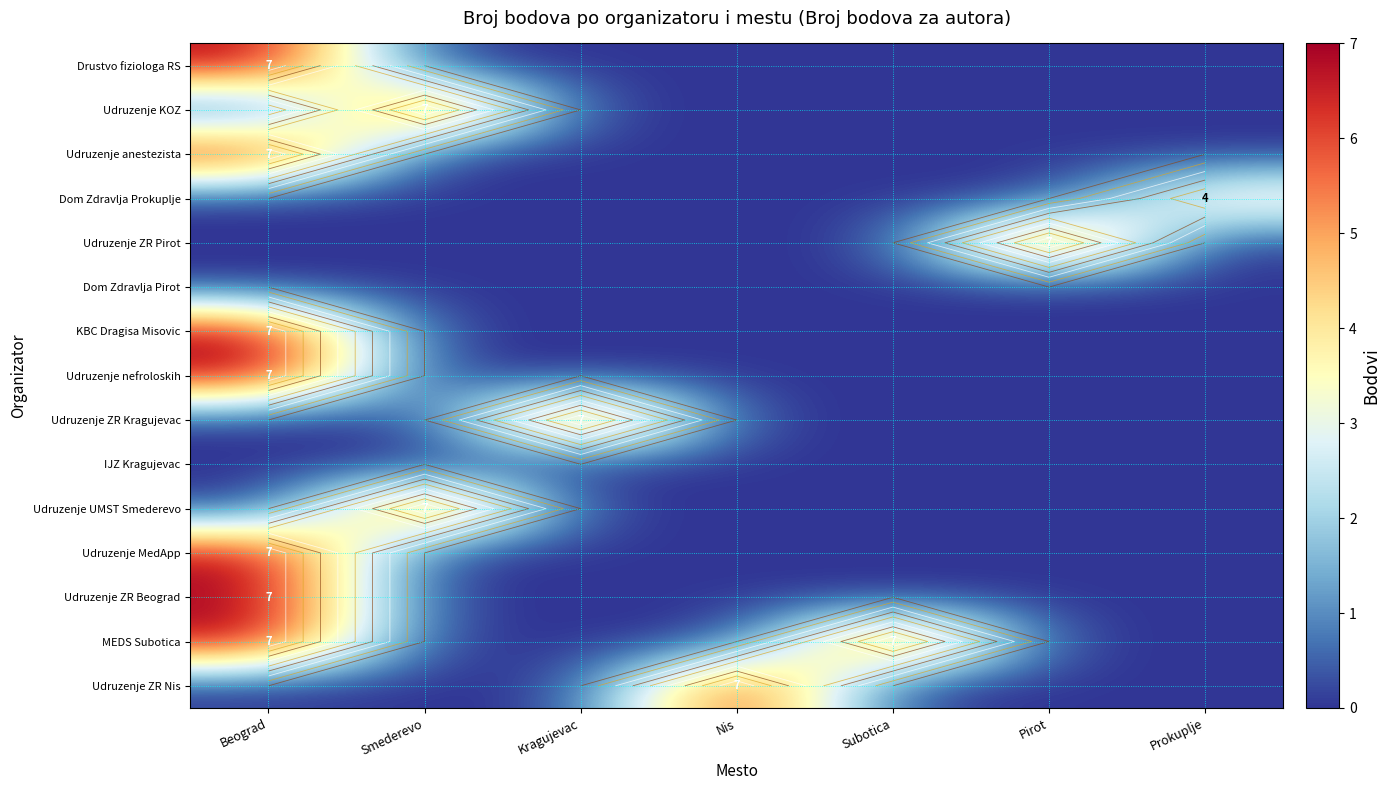

At which category is the sum across all series the highest?

Beograd